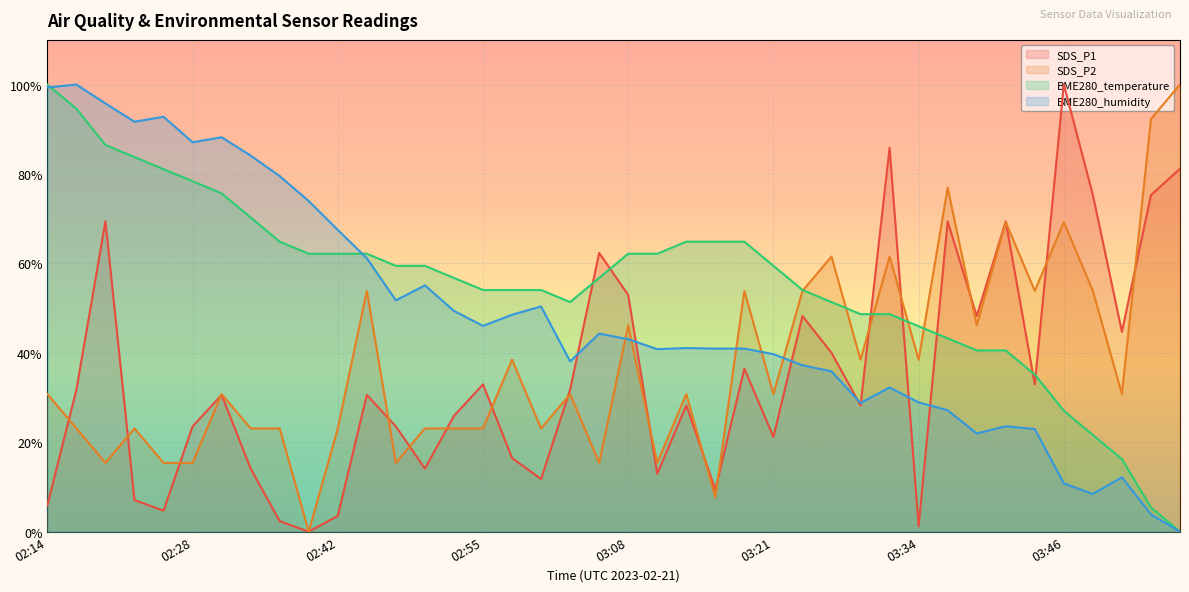

What is the difference between the maximum and minimum values in the BME280_temperature series?

100.0